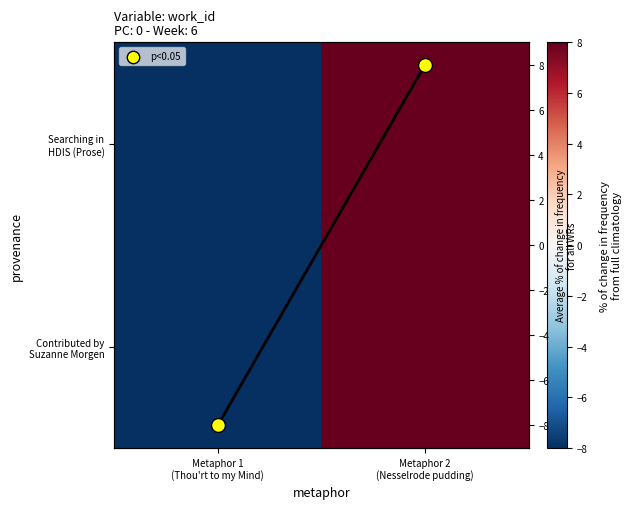

Between Metaphor 2
(Nesselrode pudding) and Metaphor 1
(Thou'rt to my Mind), which is larger?

Metaphor 2
(Nesselrode pudding)